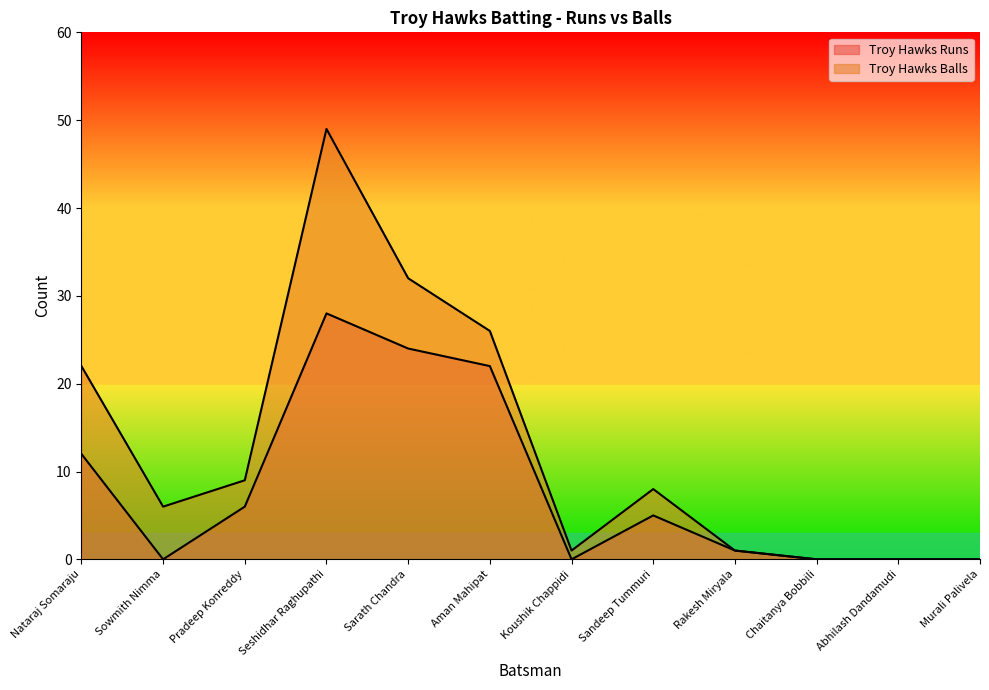

How many lines are shown in the chart?

2